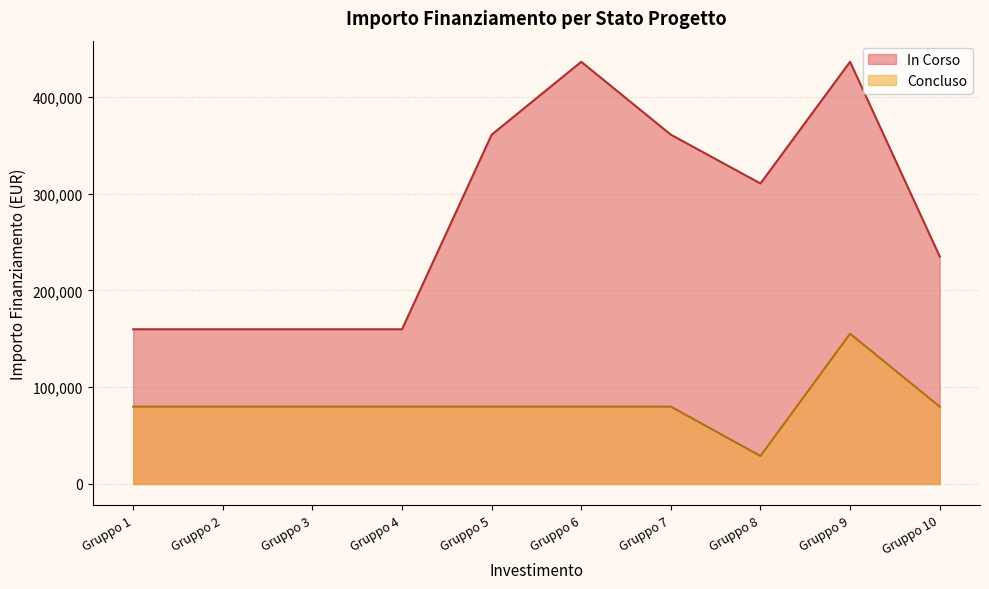

What is the minimum value for Concluso?

28902